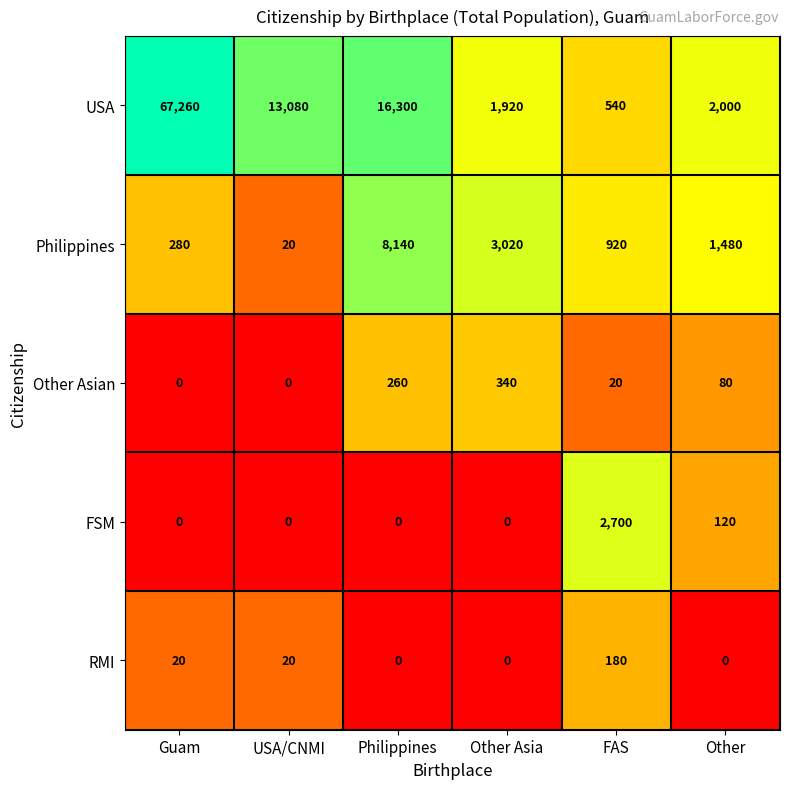

Rank the series at Other from lowest to highest value.

RMI, Other Asian, FSM, Philippines, USA